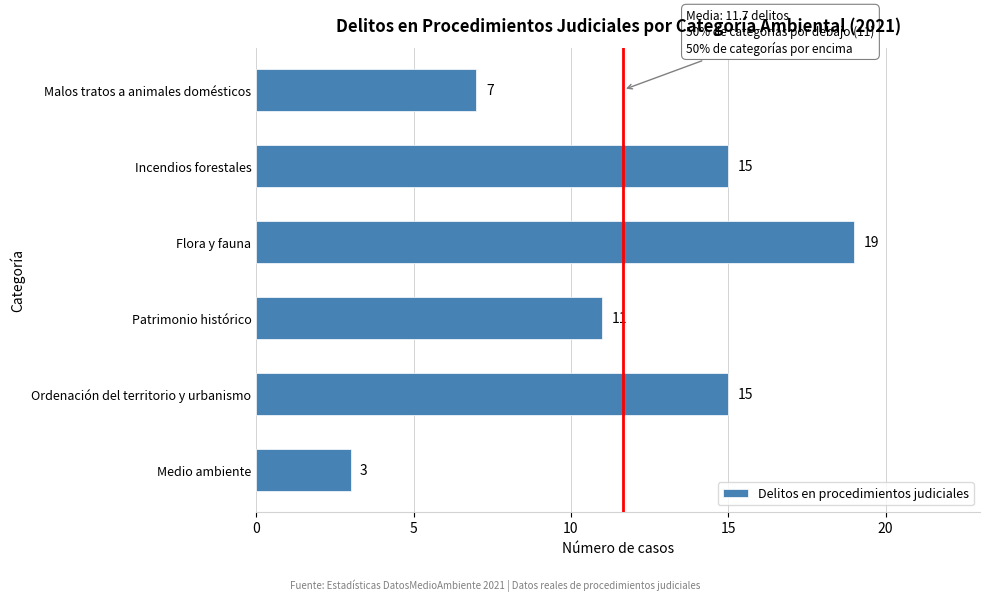

Reading bottom to top, what are all the values shown in this chart?

3	15	11	19	15	7